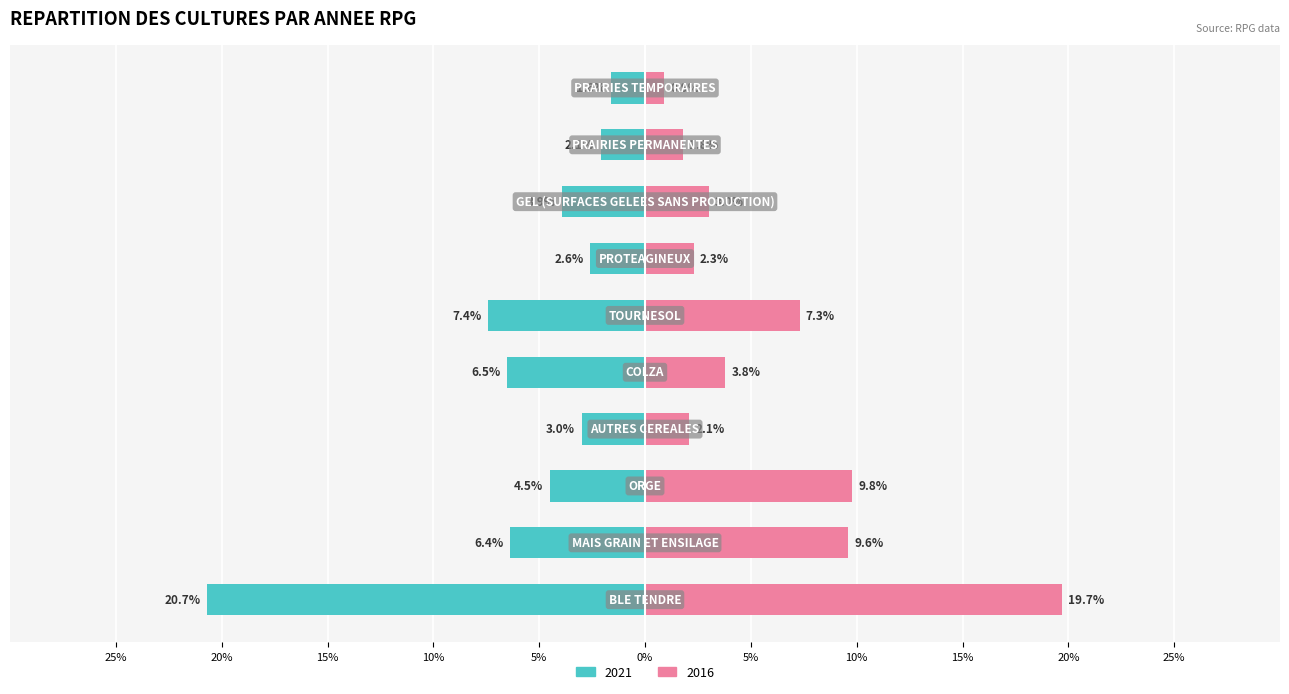

Are the bars horizontal?

Yes